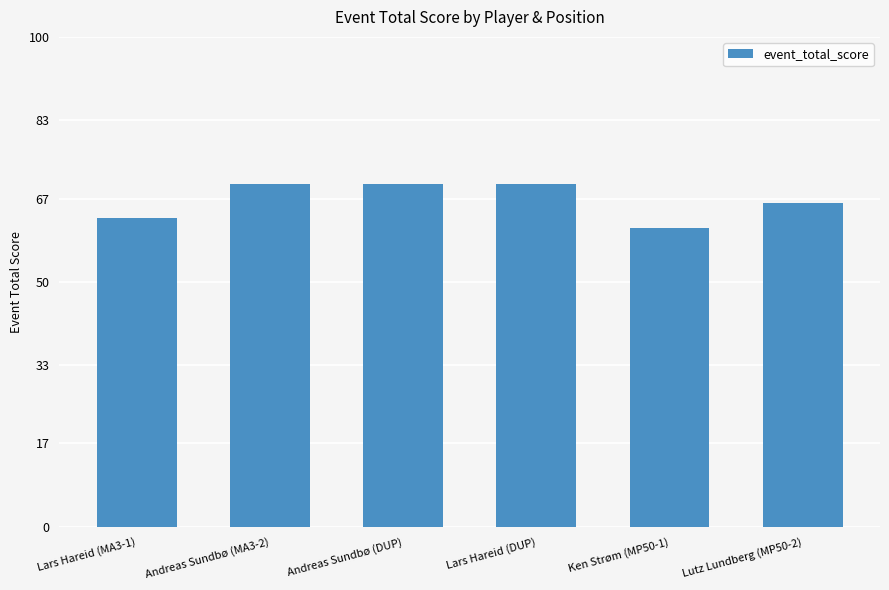

Does the chart contain stacked bars?

No